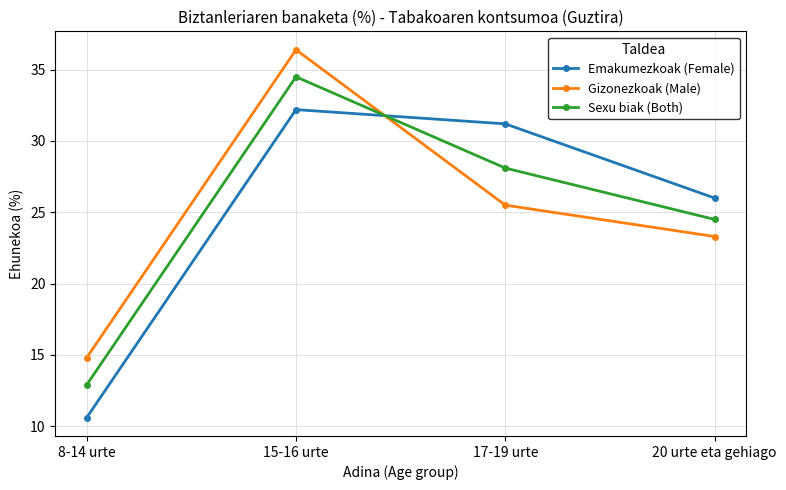

How many lines are shown in the chart?

3